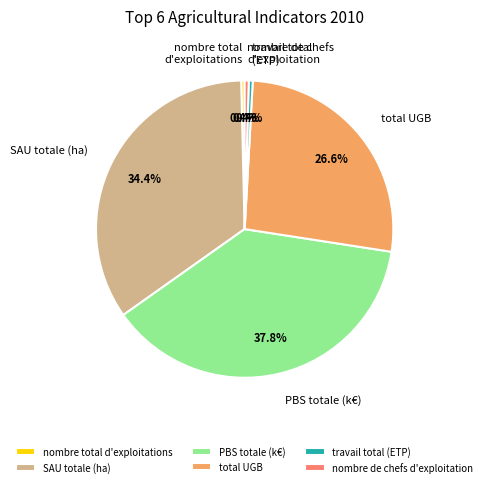

Is it true that nombre de chefs d'exploitation is 0% of the pie?

True